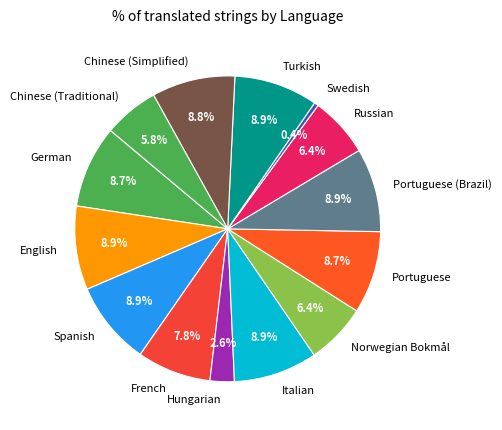

Does Hungarian account for over 50% of the chart?

No